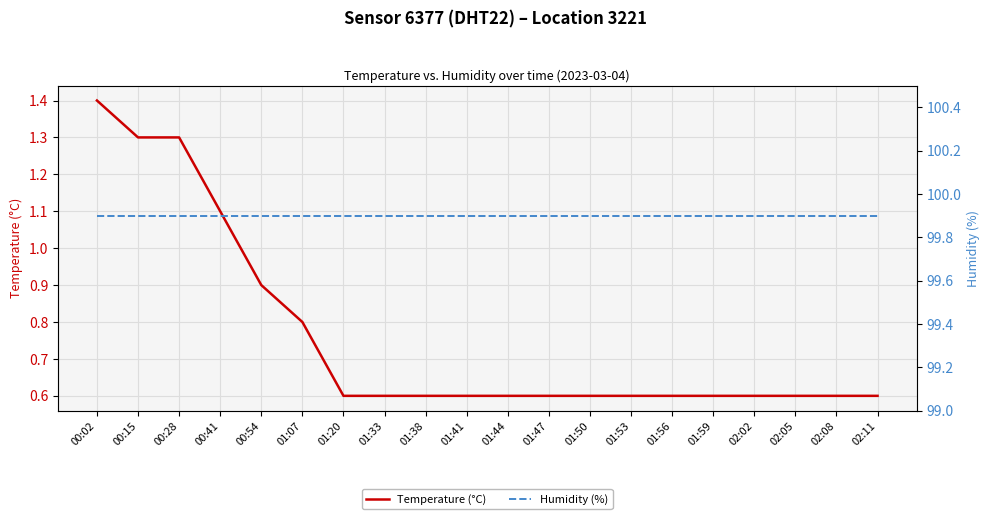

What is the label of the 10th point from the left?

01:41